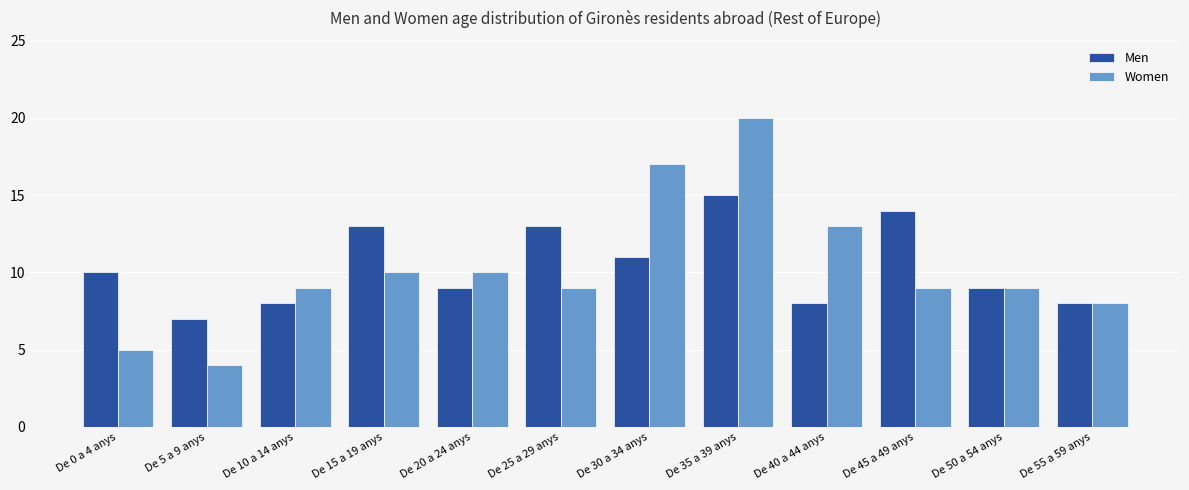

True or false: Men has a value of 9 at De 50 a 54 anys.

True